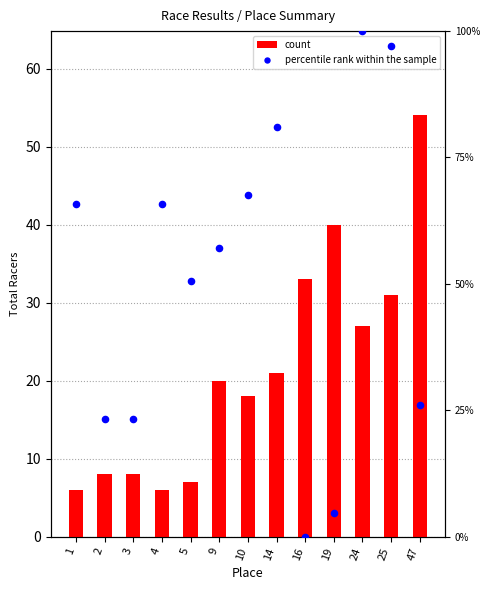

Is the value of percentile rank within the sample at 47 greater than the value of count at 47?

No